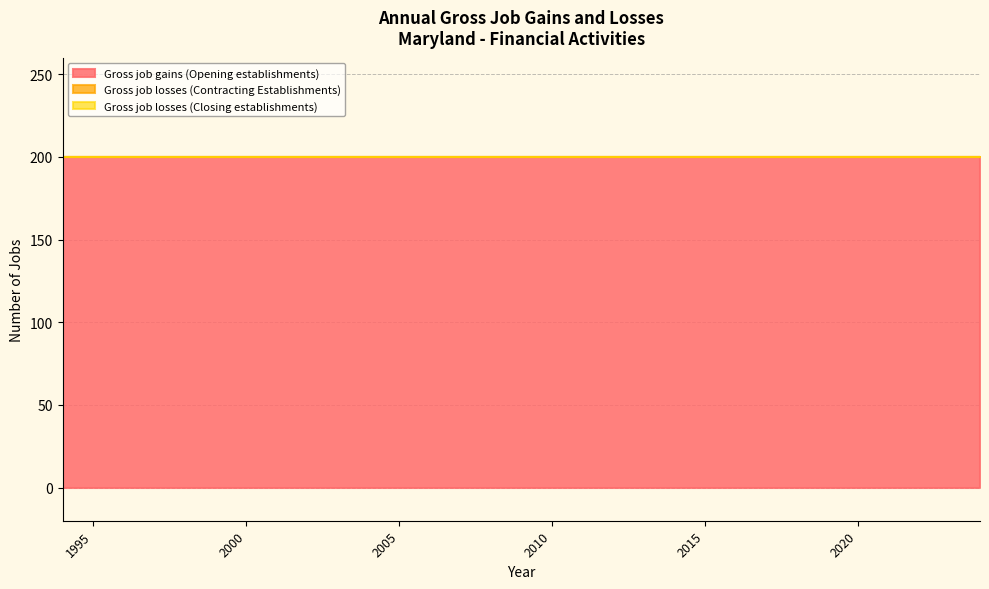

Is the value of Gross job gains (Opening establishments) at 2004 greater than the value of Gross job losses (Contracting Establishments) at 2009?

Yes